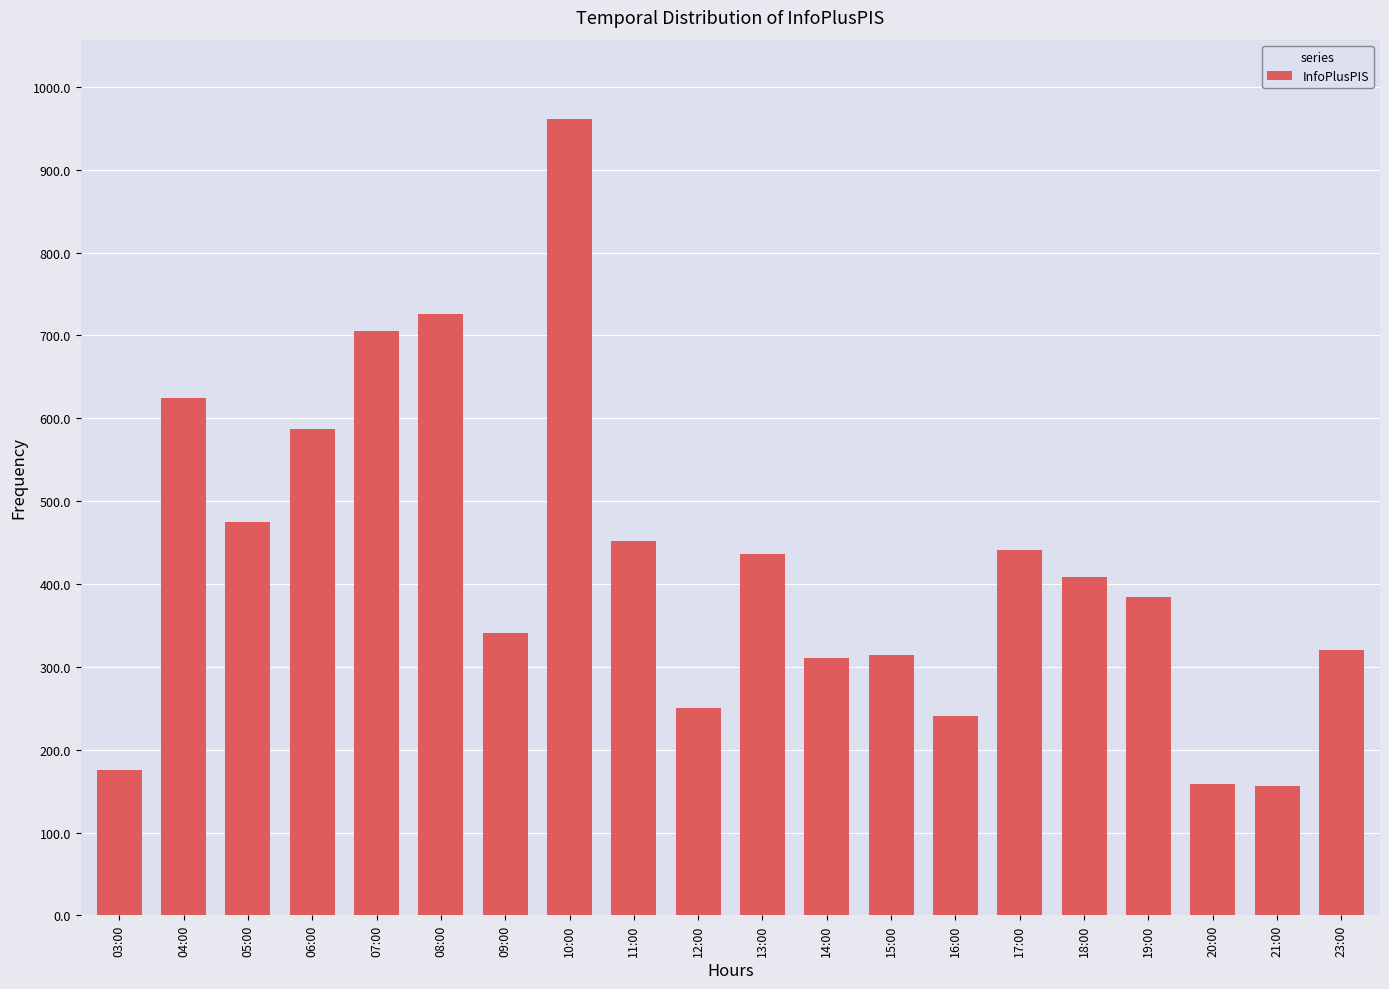

Where does the data first go above 409?

04:00